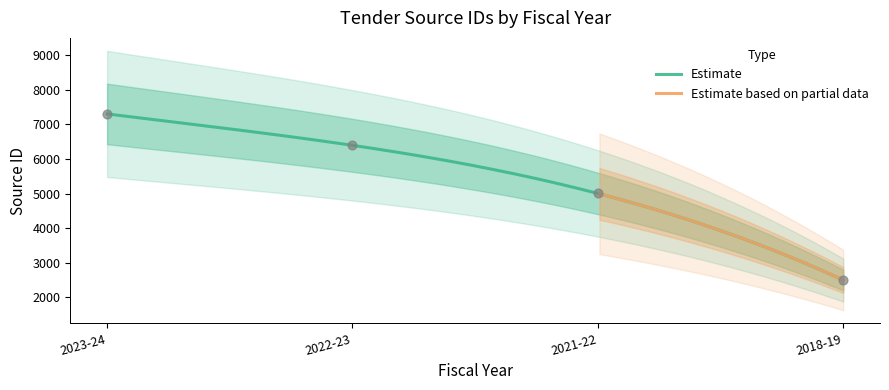

What is the ratio of the value at 2022-23 to the value at 2021-22?

1.3